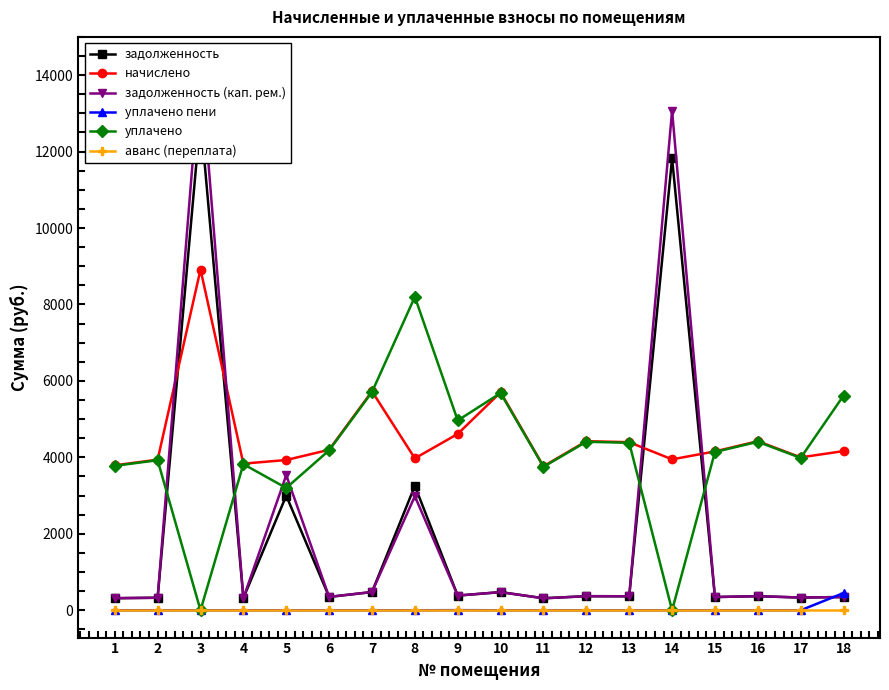

Reading left to right, transcribe all the data shown in this chart.

задолженность: 316.1	328.3	12912.2	319.7	2998.2	349.9	477.4	3255.4	384.5	475.2	313.9	368.6	366.5	11826.0	346.3	368.6	333.4	347.0
начислено: 3793.0	3939.8	8915.2	3836.2	3931.2	4199.0	5728.3	3974.4	4613.8	5702.4	3767.0	4423.7	4397.8	3948.5	4155.8	4423.7	4000.3	4164.5
задолженность (кап. рем.): 316.1	328.3	14286.7	319.7	3534.9	349.9	477.4	2984.7	384.5	475.2	313.9	368.6	366.5	13067.7	346.3	368.6	333.4	347.0
уплачено пени: 0.0	0.0	0.0	0.0	0.0	0.0	0.0	0.0	3.1	0.0	0.0	0.0	0.0	0.0	0.0	0.0	0.0	451.0
уплачено: 3779.8	3926.2	0.0	3822.8	3200.0	4184.5	5708.4	8200.0	4966.2	5682.6	3754.0	4408.3	4382.5	0.0	4141.4	4408.3	3986.4	5617.5
аванс (переплата): 0.0	0.0	0.0	0.0	0.0	0.0	0.0	0.0	0.0	0.0	0.0	0.0	0.0	0.0	0.0	0.0	0.0	0.0